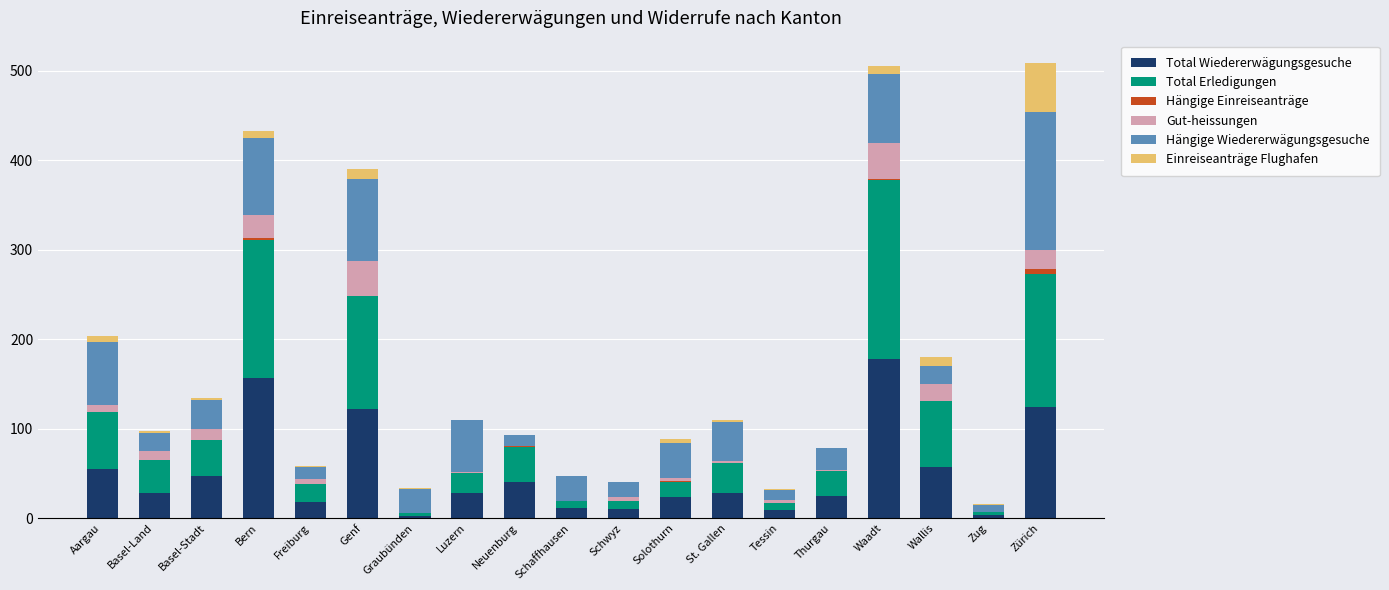

Which category has the highest value in the Total Wiedererwägungsgesuche series?

Waadt